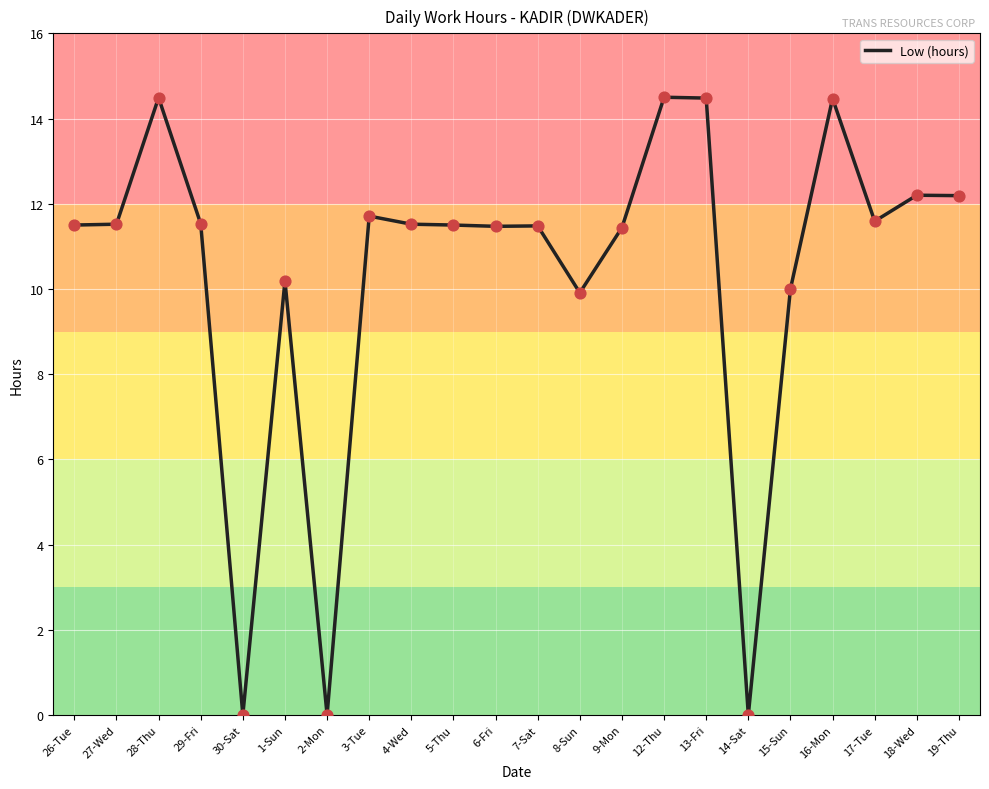

Approximately how many times larger is the value at 7-Sat compared to 3-Tue?

1.0